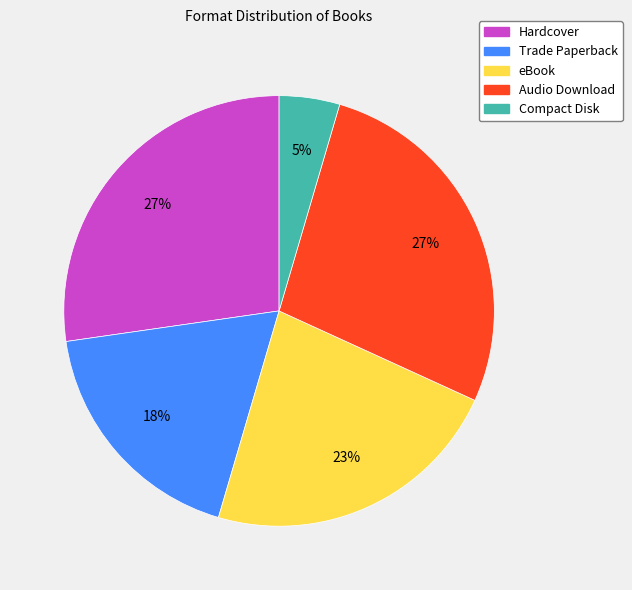

Which slice is the smallest?

Compact Disk